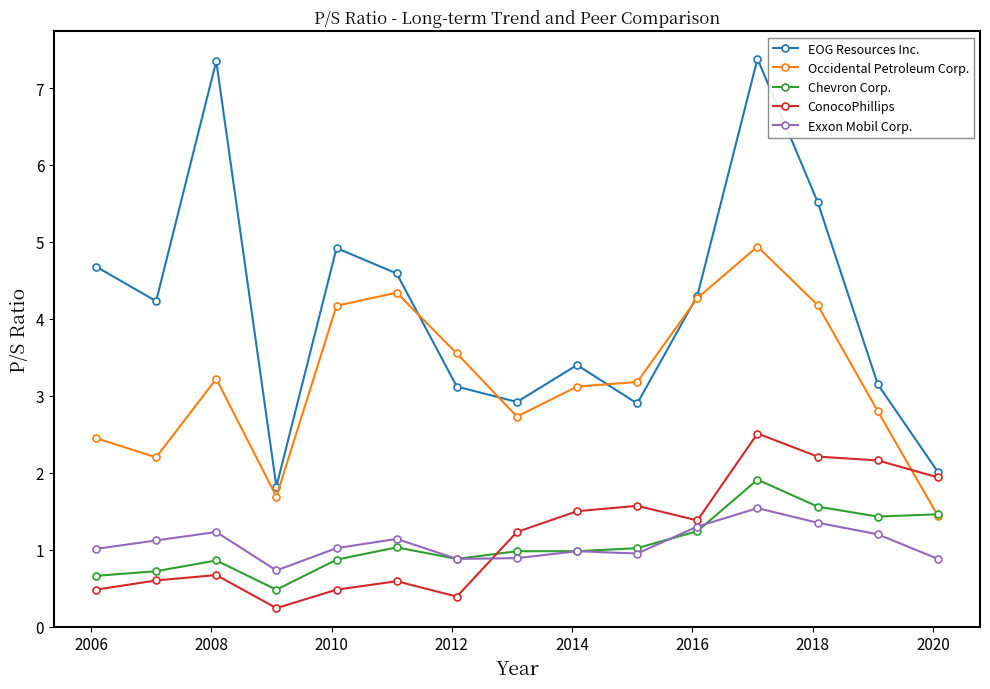

What is the lowest value of the Exxon Mobil Corp. series?

0.7